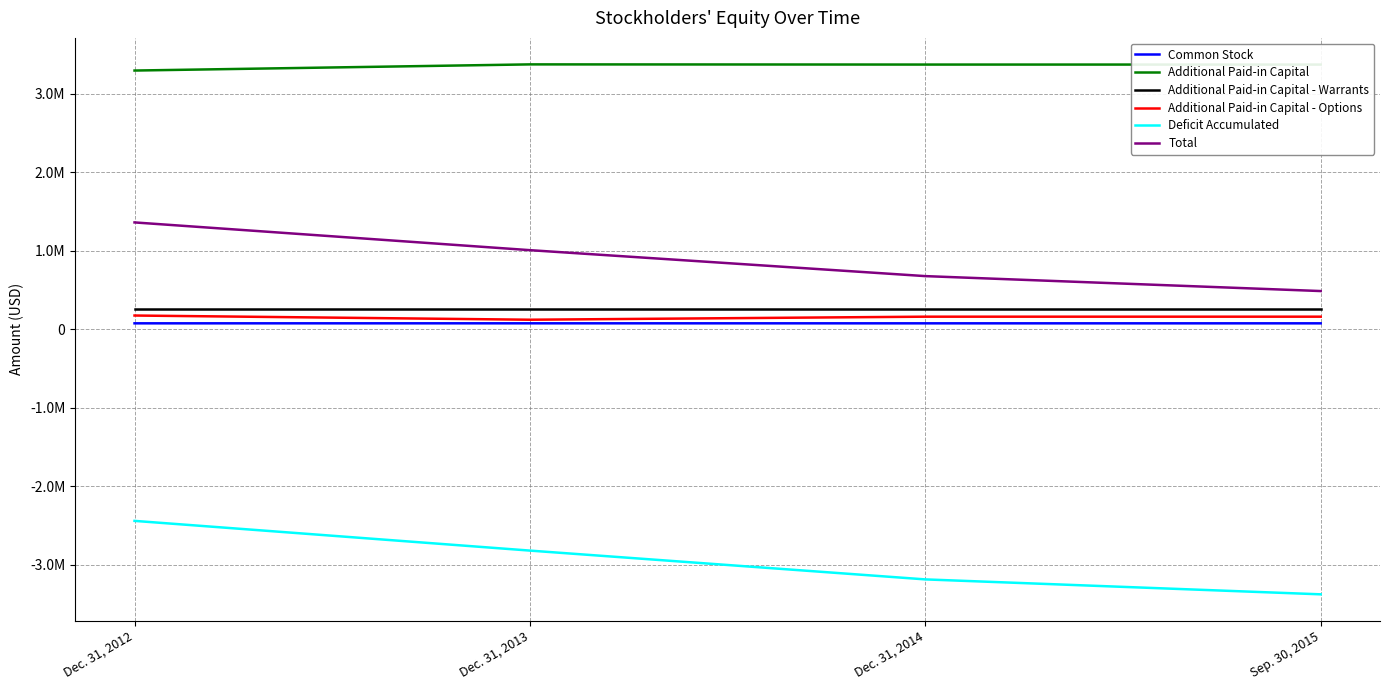

True or false: Additional Paid-in Capital has more than 2 interior local peaks.

False